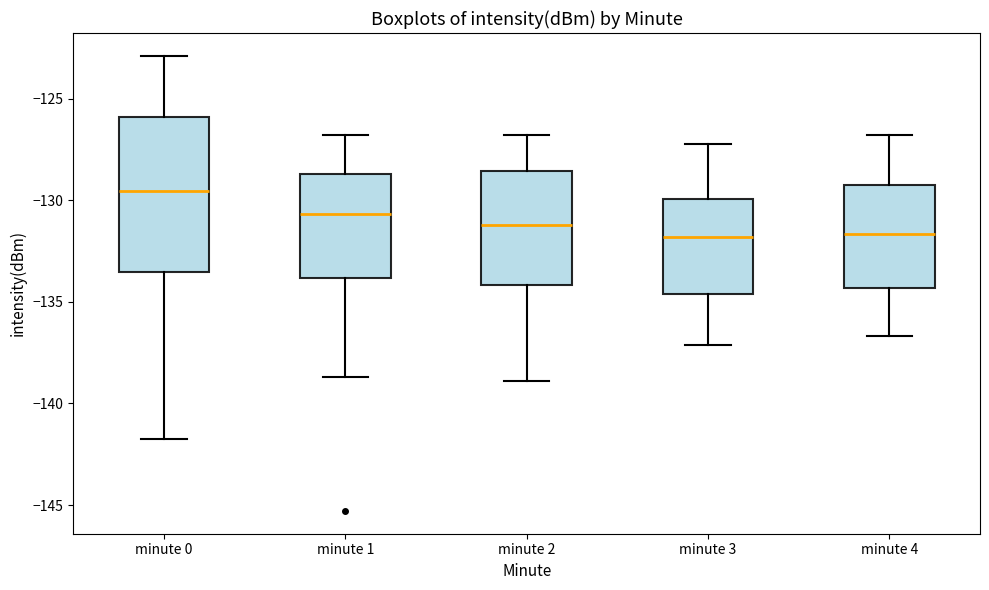

Reading left to right, read every box against the y-axis: the position of its median line, the range the box covers, and the ends of its whiskers. The values are not printed on the chart, so give them approximately, as read against the axis.

minute 0: median -129.5, box -133.5 to -126.0, whiskers -142.0 to -123.0
minute 1: median -130.5, box -134.0 to -128.5, whiskers -138.5 to -127.0
minute 2: median -131.0, box -134.0 to -128.5, whiskers -139.0 to -127.0
minute 3: median -132.0, box -134.5 to -130.0, whiskers -137.0 to -127.0
minute 4: median -131.5, box -134.5 to -129.5, whiskers -136.5 to -127.0